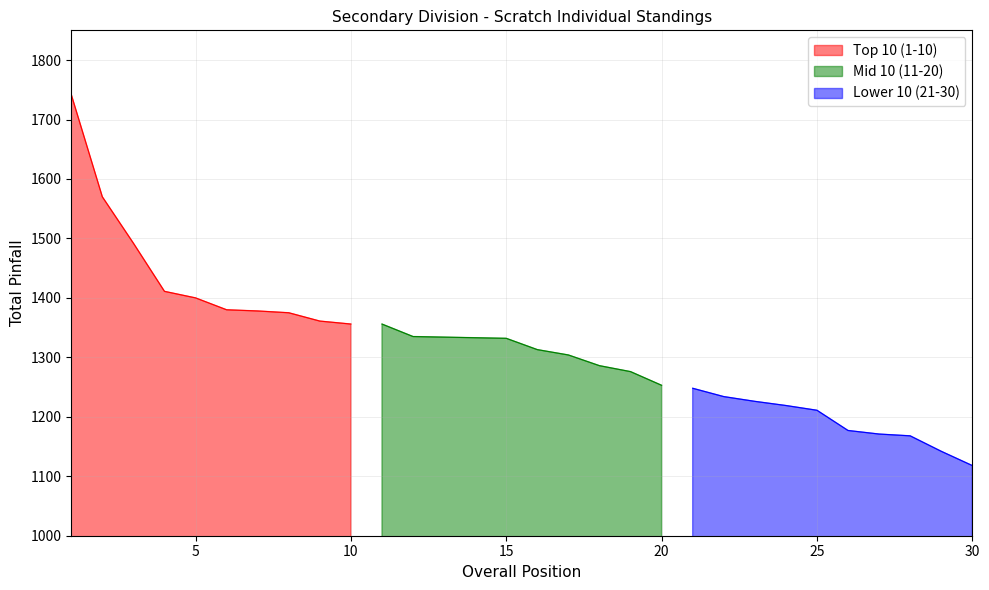

Rank the series at 4 from highest to lowest value.

Top 10 (1-10), Mid 10 (11-20), Lower 10 (21-30)